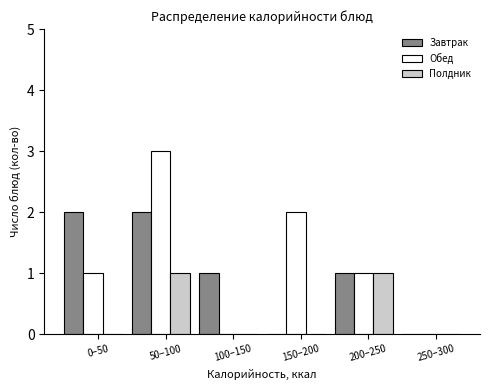

What is the maximum value shown in the chart?

3